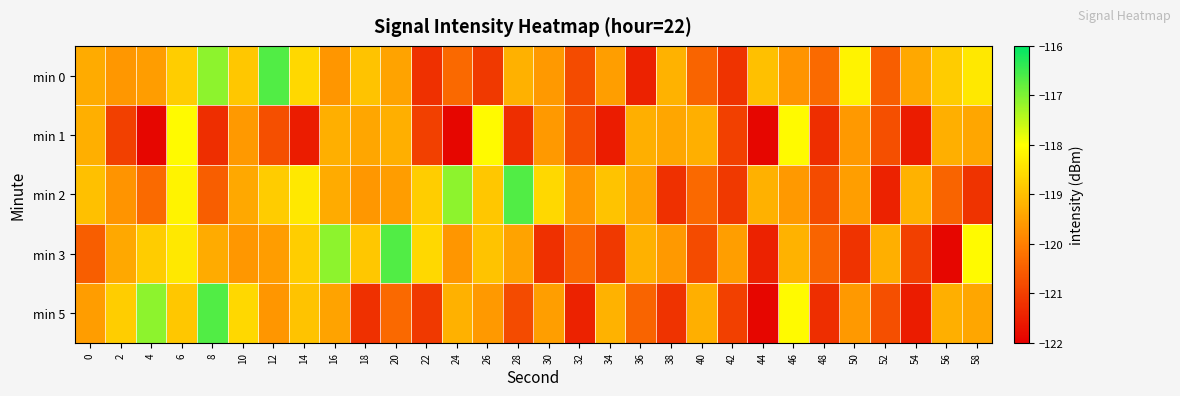

Rank the series by their maximum value, from highest to lowest.

min 0, min 2, min 3, min 5, min 1